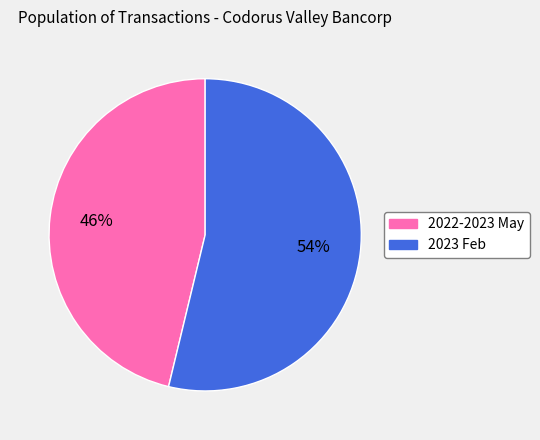

Does any single category account for the majority?

Yes